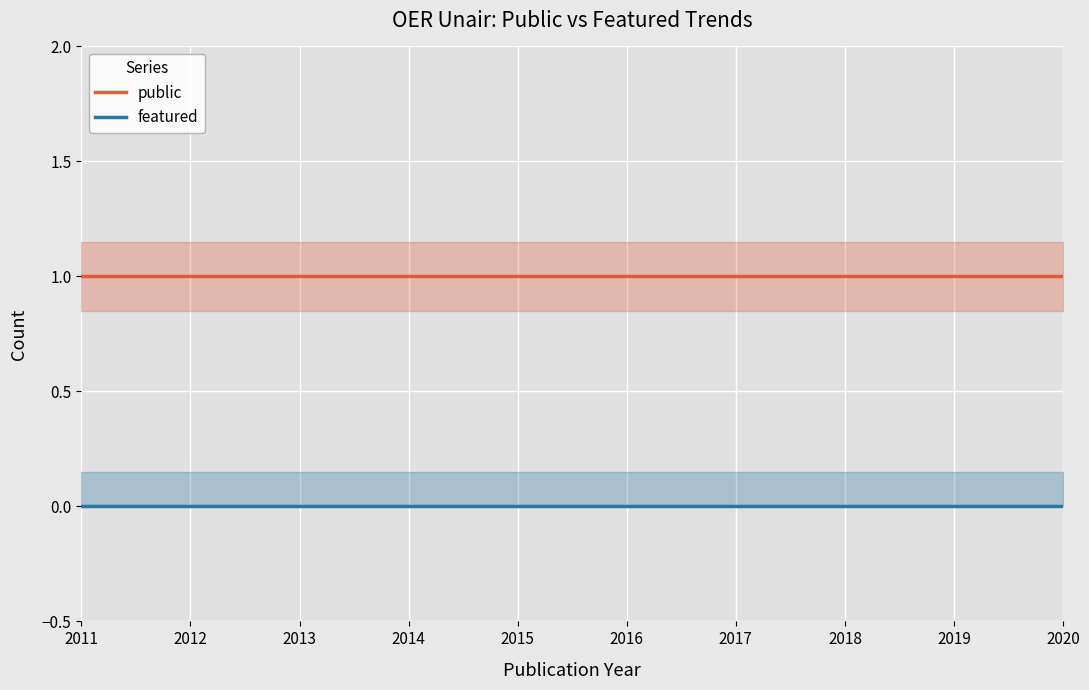

Reading right to left, transcribe all the data shown in this chart.

public: 2020=1	2019=1	2018=1	2017=1	2016=1	2015=1	2014=1	2013=1	2012=1	2011=1
featured: 2020=0	2019=0	2018=0	2017=0	2016=0	2015=0	2014=0	2013=0	2012=0	2011=0